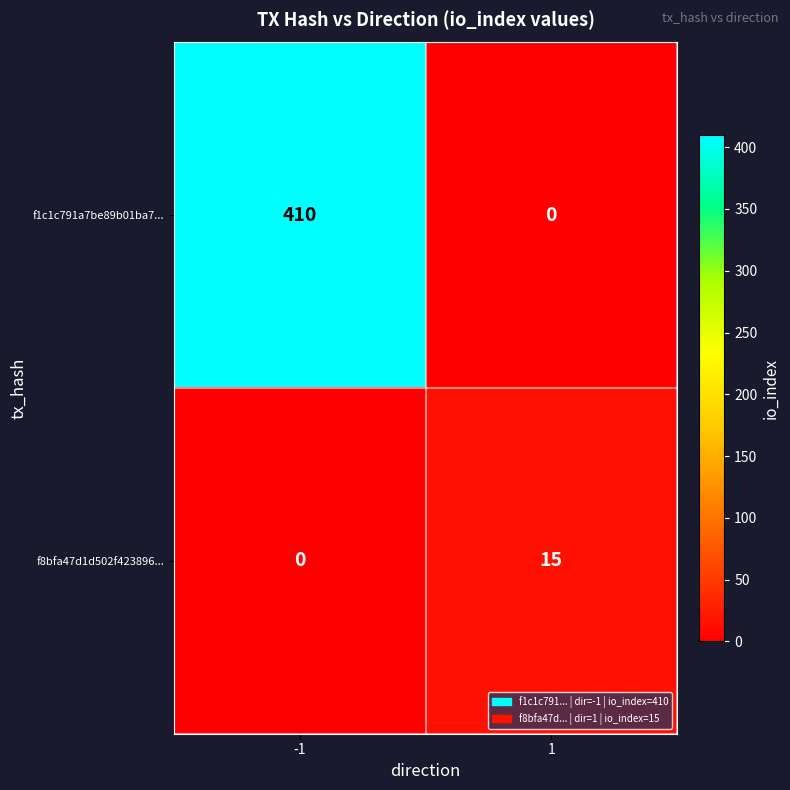

True or false: f1c1c791a7be89b01ba7... has a value of 410 at -1.

True